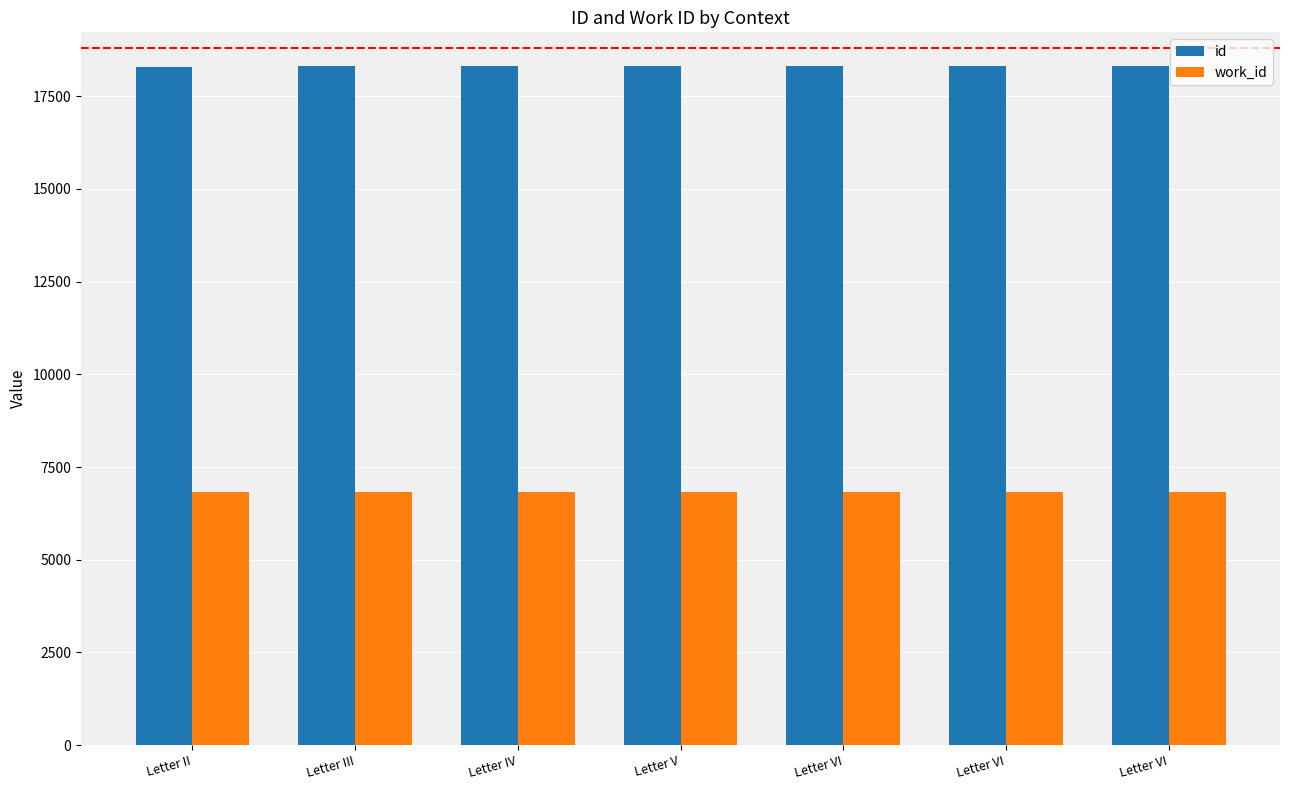

What is the minimum value shown in the chart?

6825